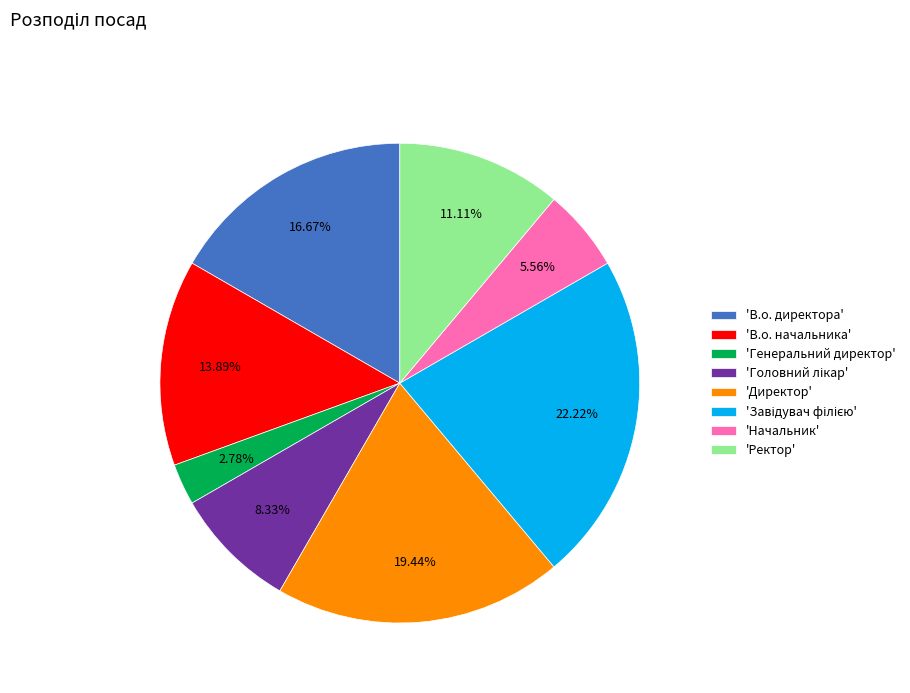

Is the sum of 'Начальник' and 'Генеральний директор' greater than half?

No